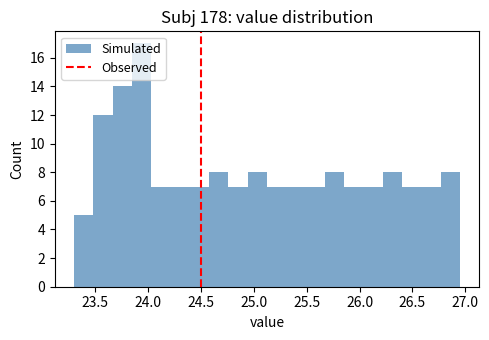

Read against the x-axis, roughly where is the centre of the tallest bar?

23.95